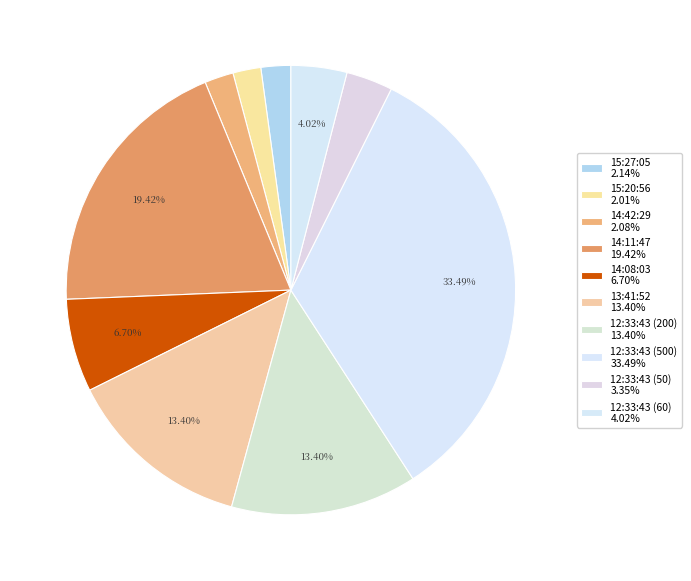

Count the number of slices in the pie.

10